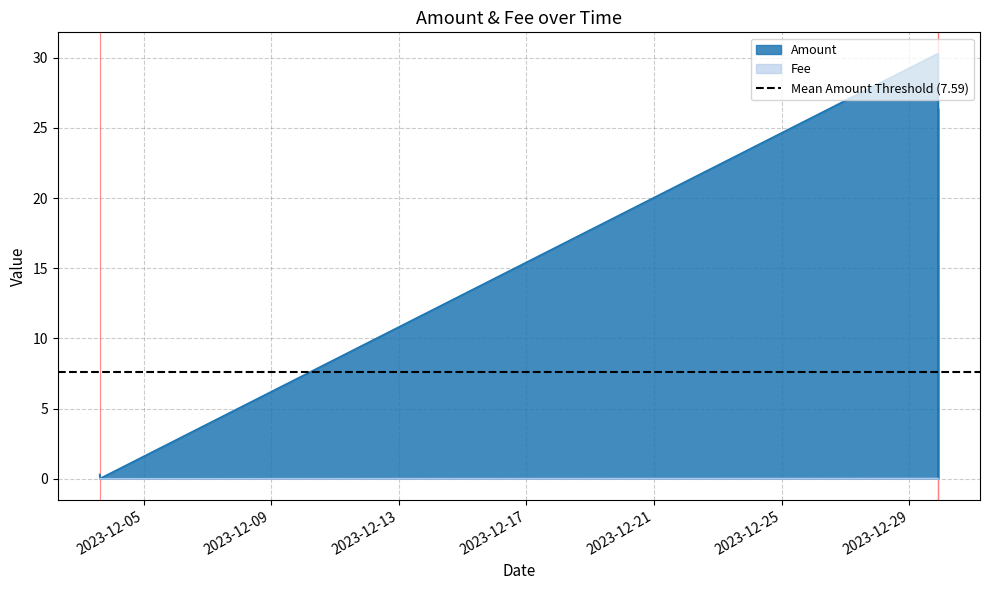

Does the chart have visible grid lines?

Yes